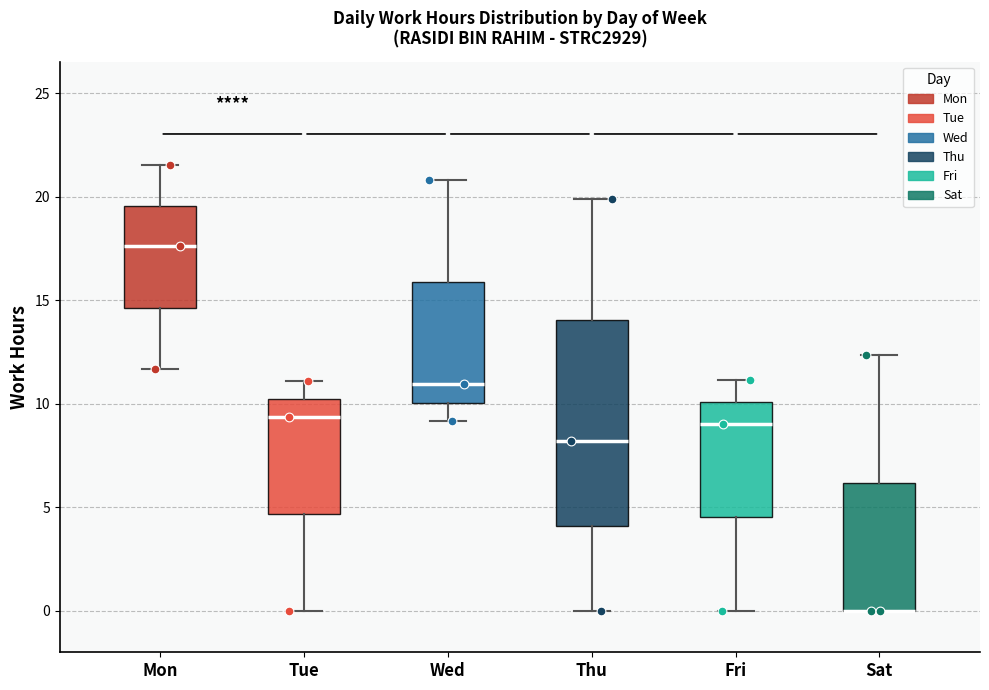

Reading left to right, read every box against the y-axis: the position of its median line, the range the box covers, and the ends of its whiskers. The values are not printed on the chart, so give them approximately, as read against the axis.

Mon: median 17.5, box 14.5 to 19.5, whiskers 11.5 to 21.5
Tue: median 9.5, box 4.5 to 10.0, whiskers 0.0 to 11.0
Wed: median 11.0, box 10.0 to 16.0, whiskers 9.0 to 21.0
Thu: median 8.0, box 4.0 to 14.0, whiskers 0.0 to 20.0
Fri: median 9.0, box 4.5 to 10.0, whiskers 0.0 to 11.0
Sat: median 0.0 (drawn on the box's lower edge), box 0.0 to 6.0, whiskers 0.0 to 12.5